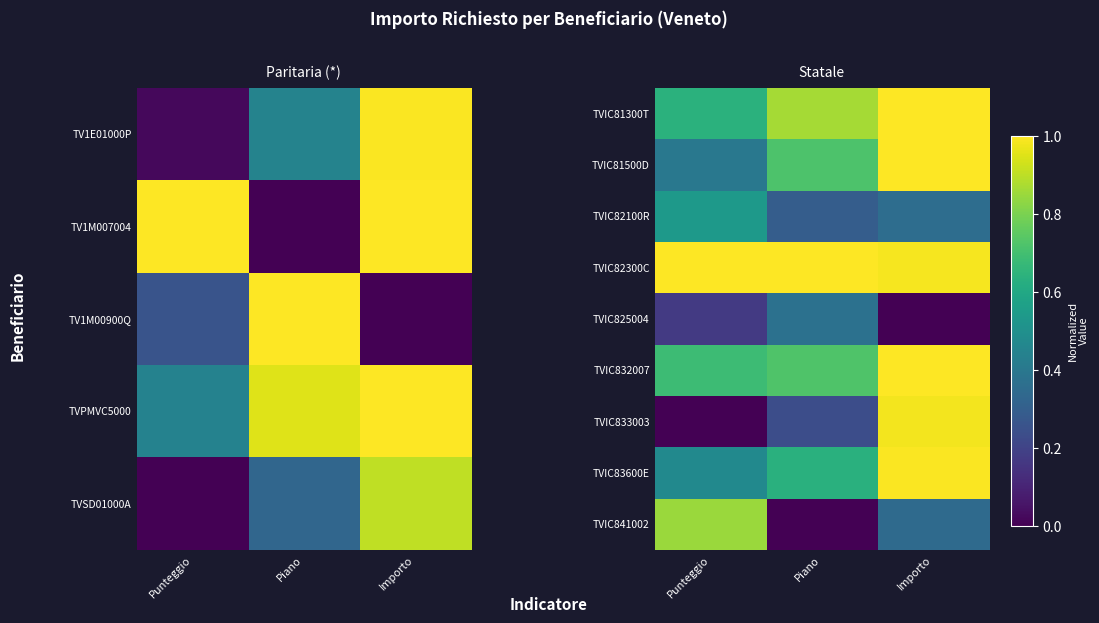

Rank the series at Importo from highest to lowest value.

TVIC81300T, TVIC81500D, TVIC832007, TVIC83600E, TVIC82300C, TVIC833003, TVIC82100R, TVIC841002, TVIC825004